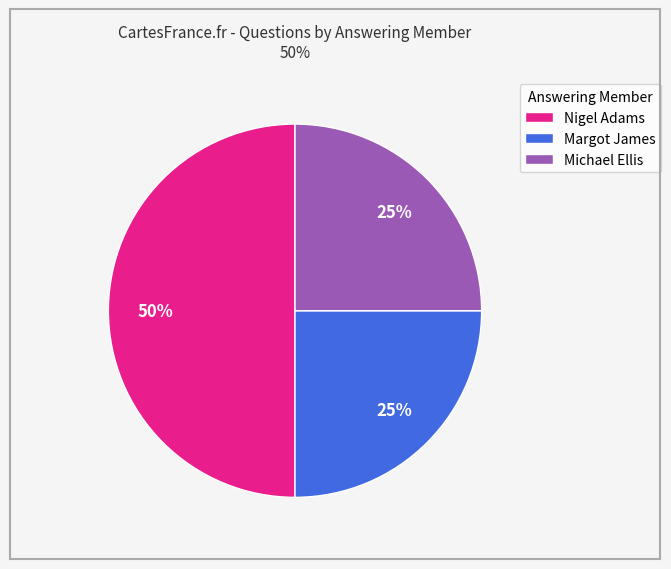

What is the ratio of the value at Michael Ellis to the value at Nigel Adams?

0.5